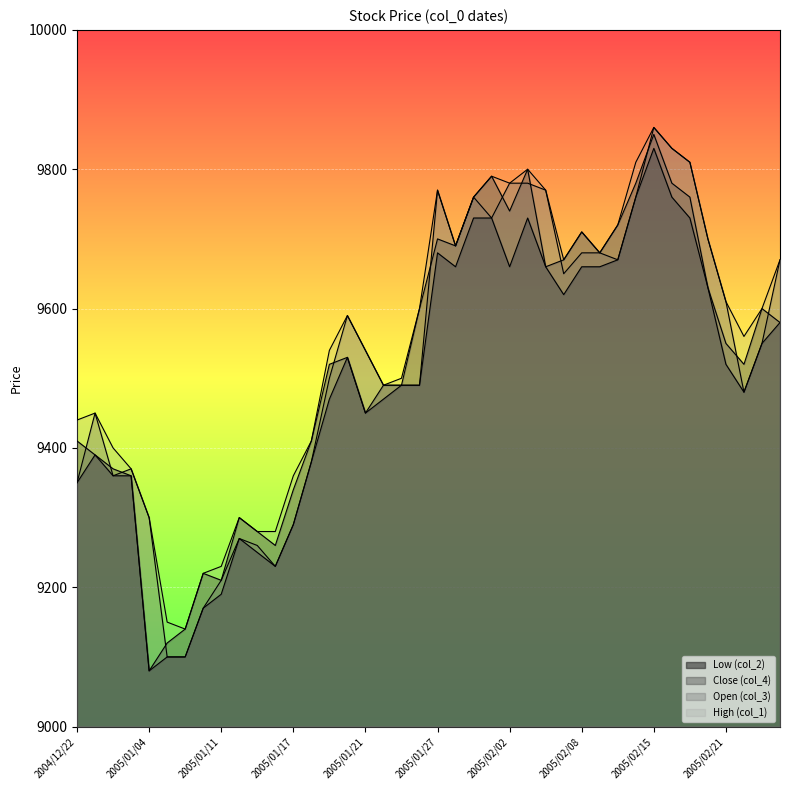

Between 2005/01/04 and 2005/02/15, which series saw the biggest shift?

Close (col_4)